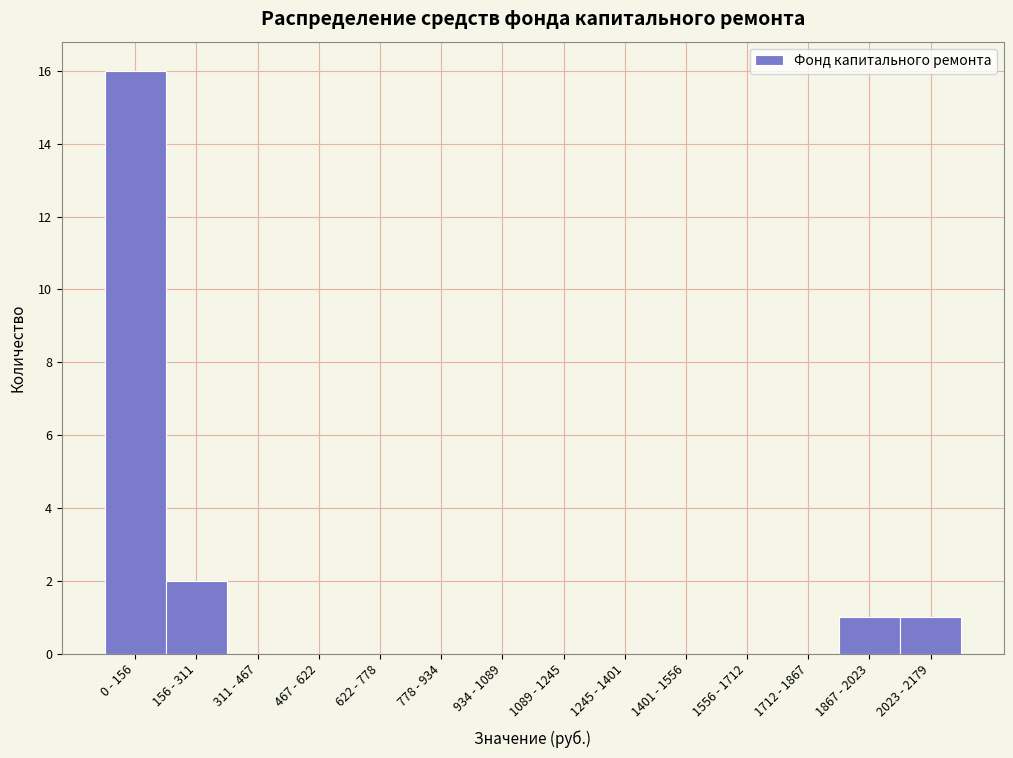

Reading left to right, what are all the values shown in this chart?

0 - 156=16	156 - 311=2	311 - 467=0	467 - 622=0	622 - 778=0	778 - 934=0	934 - 1089=0	1089 - 1245=0	1245 - 1401=0	1401 - 1556=0	1556 - 1712=0	1712 - 1867=0	1867 - 2023=1	2023 - 2179=1